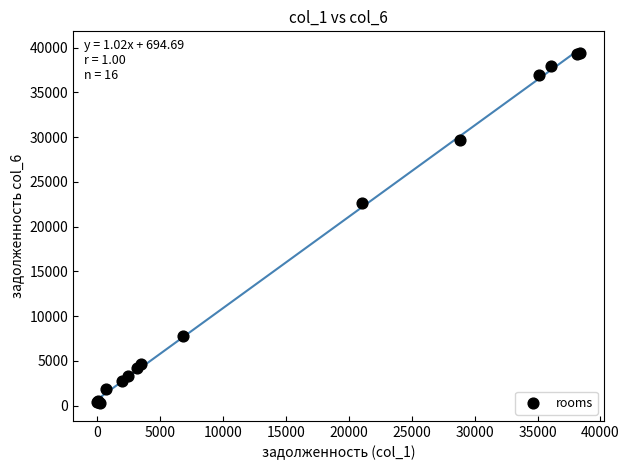

What Y value in the scatter plot is closest to 19853?

22661.2